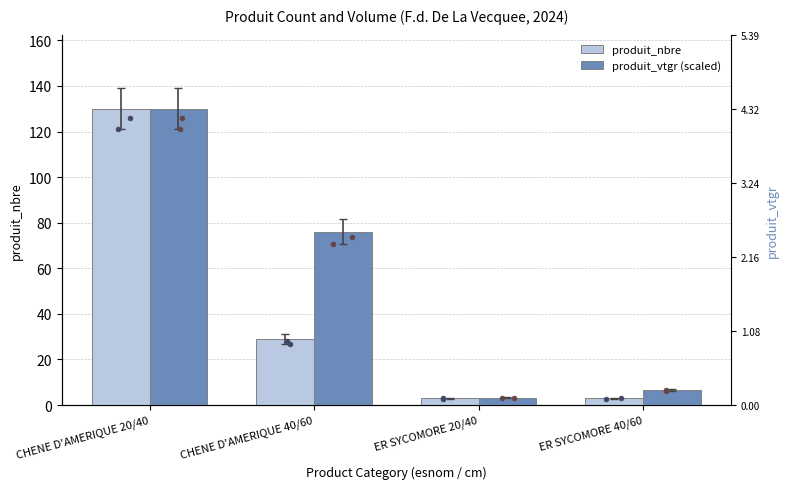

Which series has the widest spread of Y values?

produit_nbre